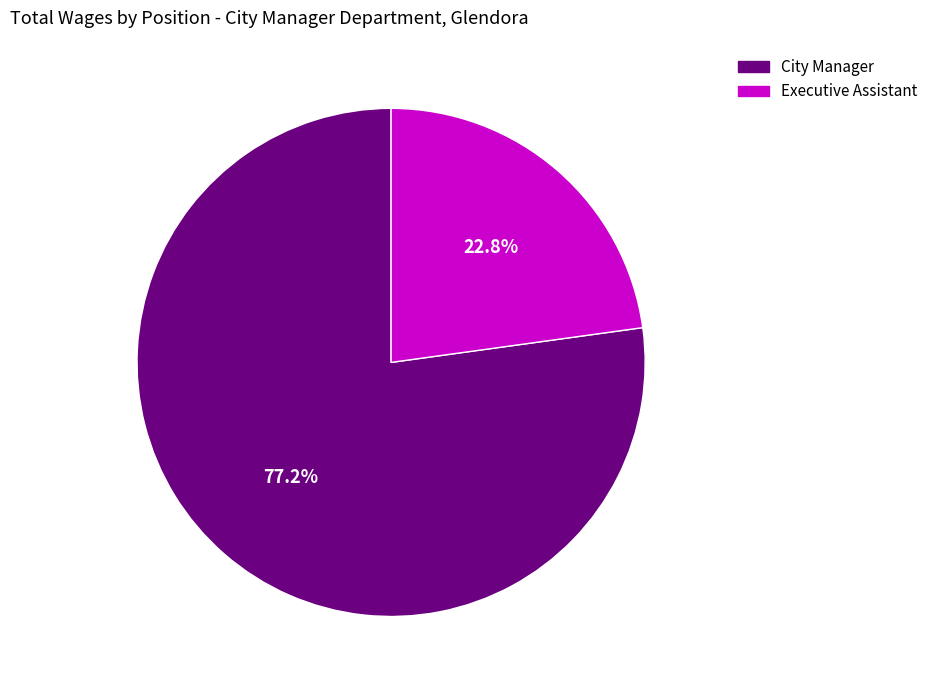

Which category has the biggest portion of the pie?

City Manager